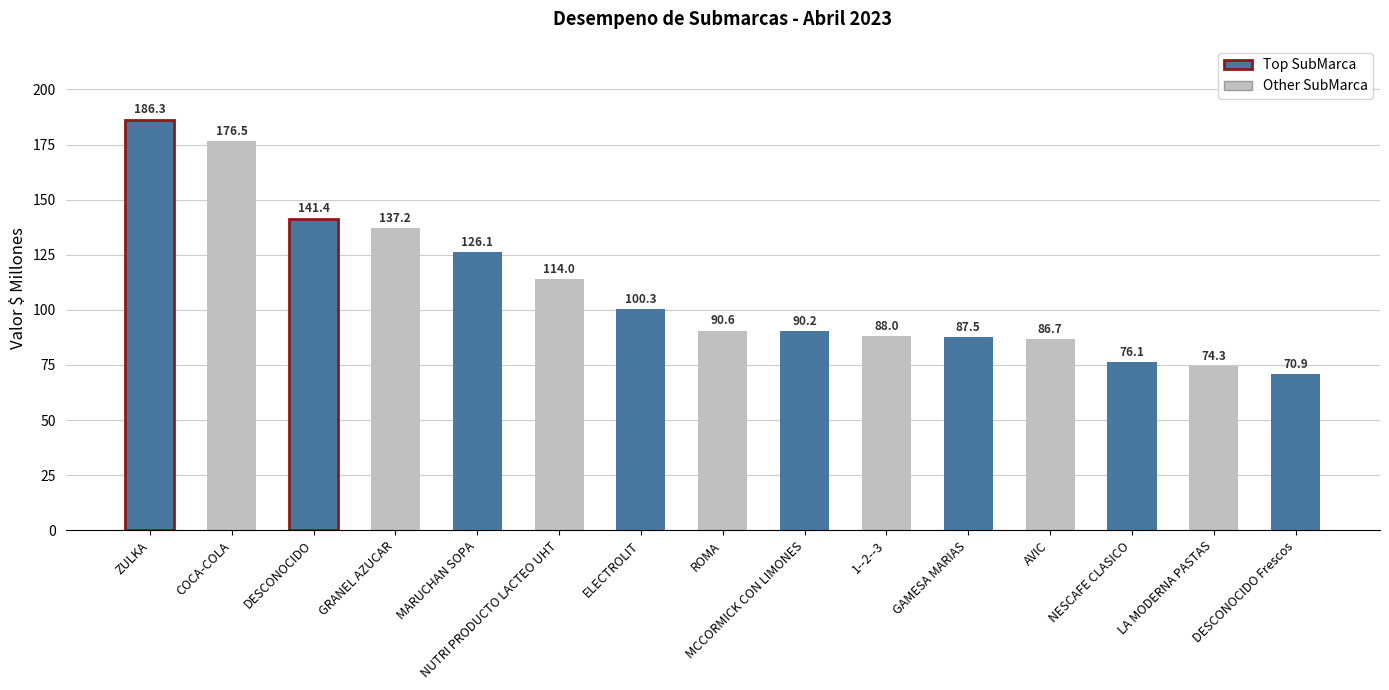

Reading right to left, transcribe all the data shown in this chart.

70.9	74.3	76.1	86.7	87.5	88.0	90.2	90.6	100.3	114.0	126.1	137.2	141.4	176.5	186.3